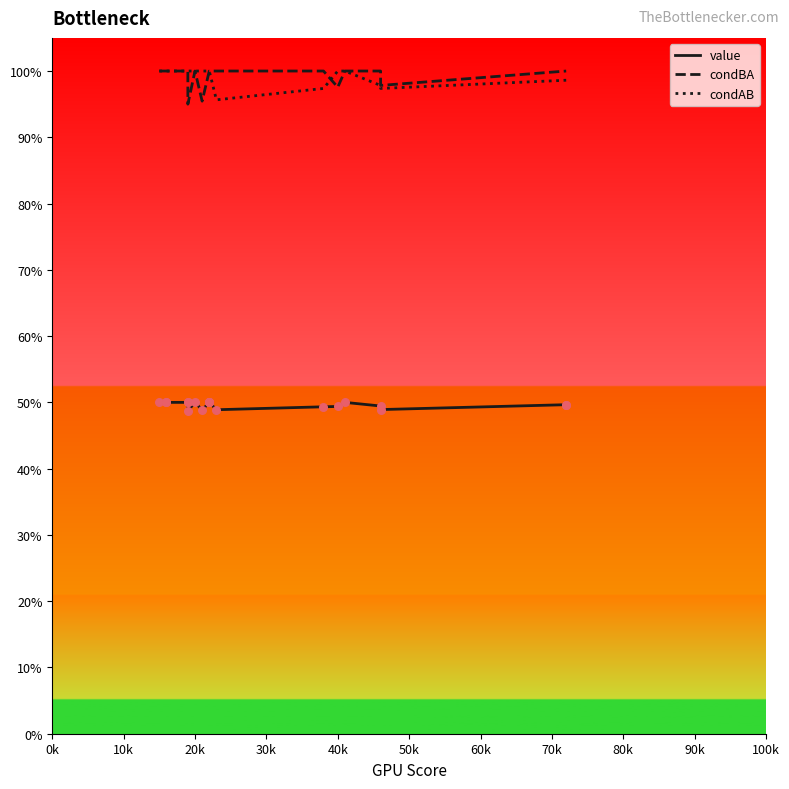

Which series has the largest total across all categories?

condBA